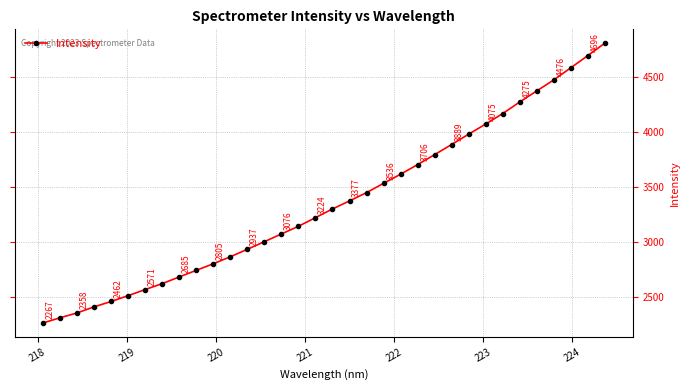

What is the value of the 22nd point from the left?

3619.5